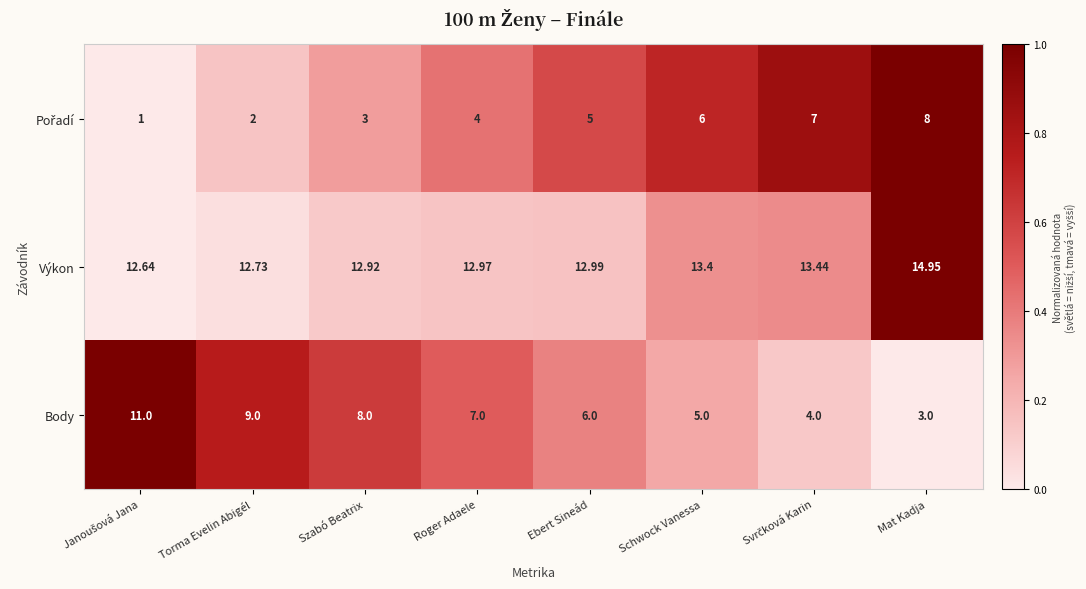

Which series has the widest spread of values?

Body